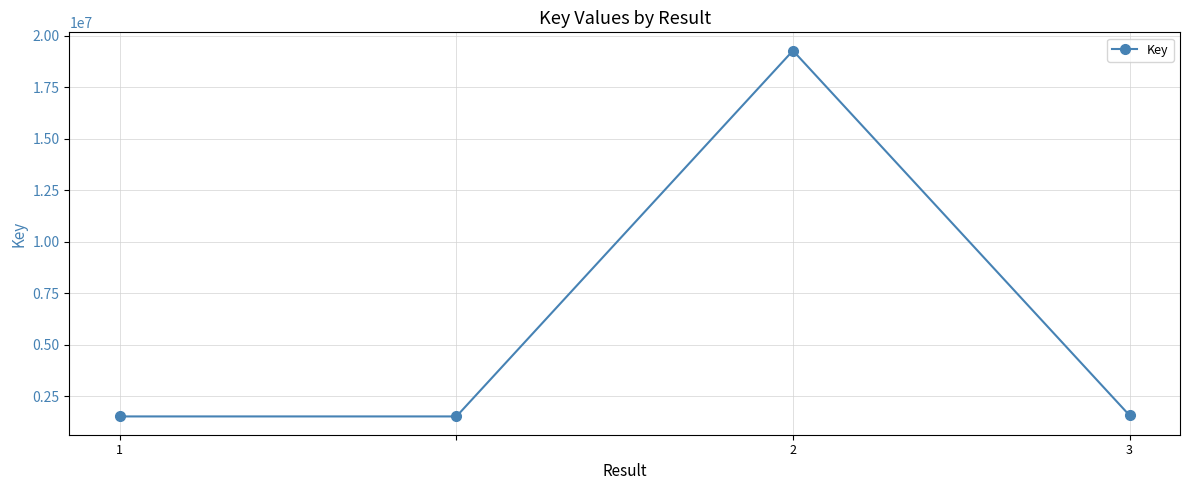

How many points are higher than both their immediate neighbors (excluding endpoints)?

1